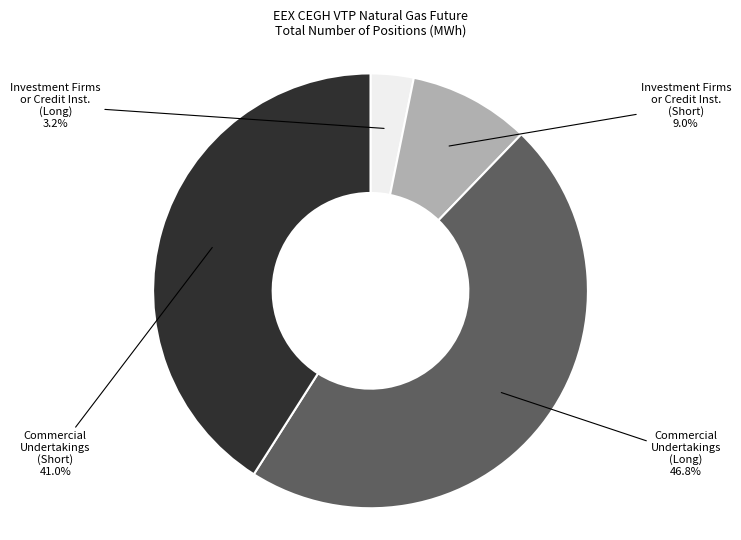

Is there a majority slice in this chart?

No